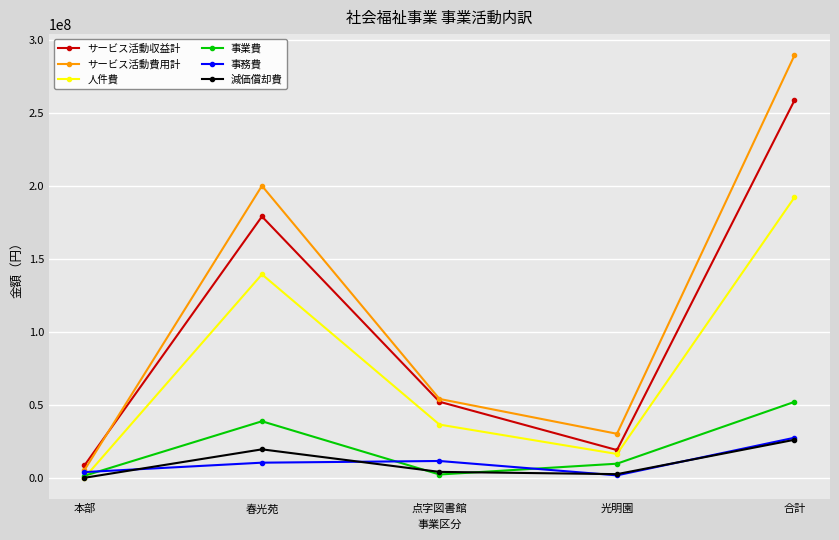

Read the サービス活動費用計 value at 春光苑.

199899164